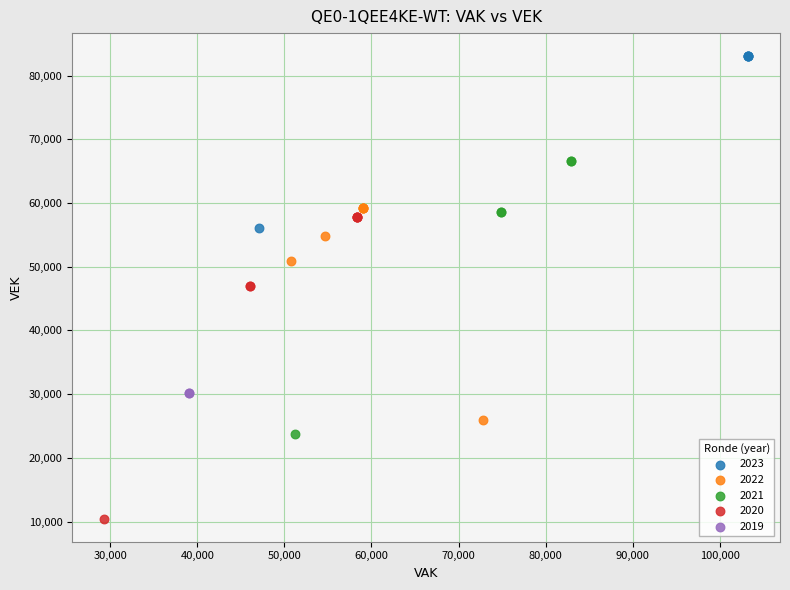

What are all the series names shown in the legend?

2023, 2022, 2021, 2020, 2019